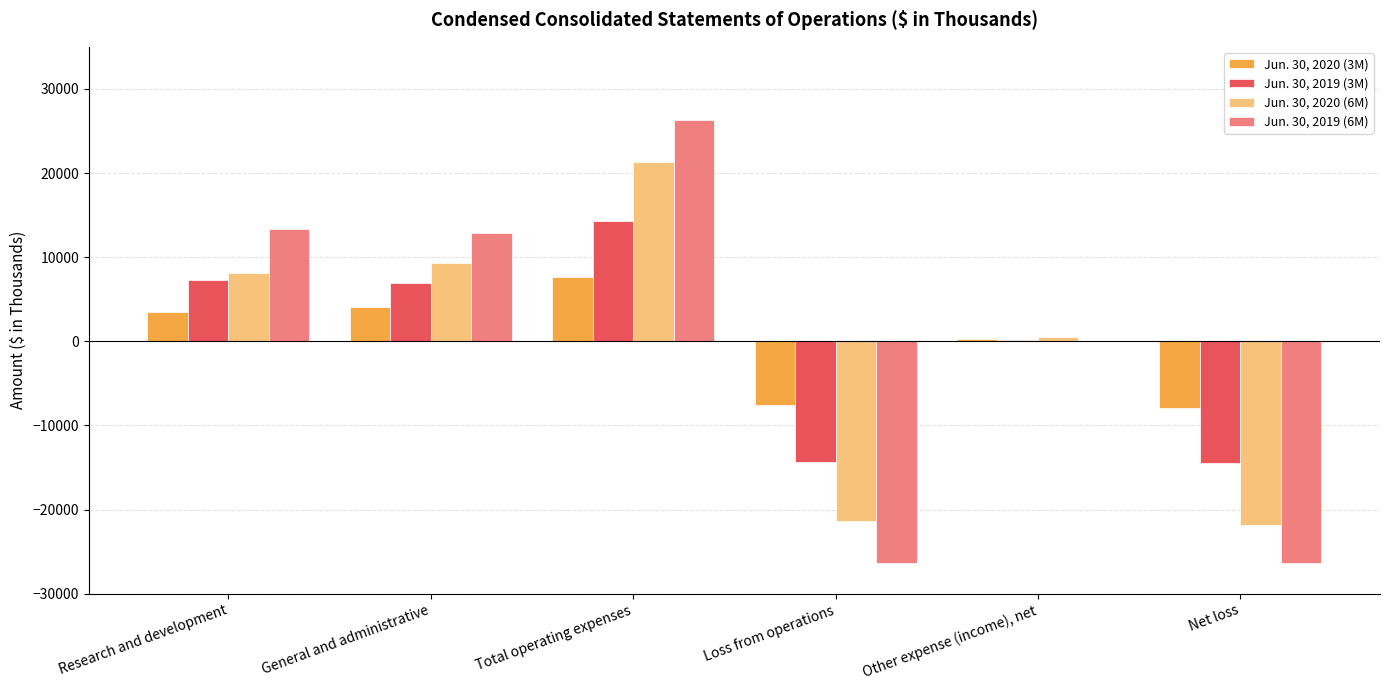

Is it true that Jun. 30, 2019 (6M) equals -46534 at Net loss?

False